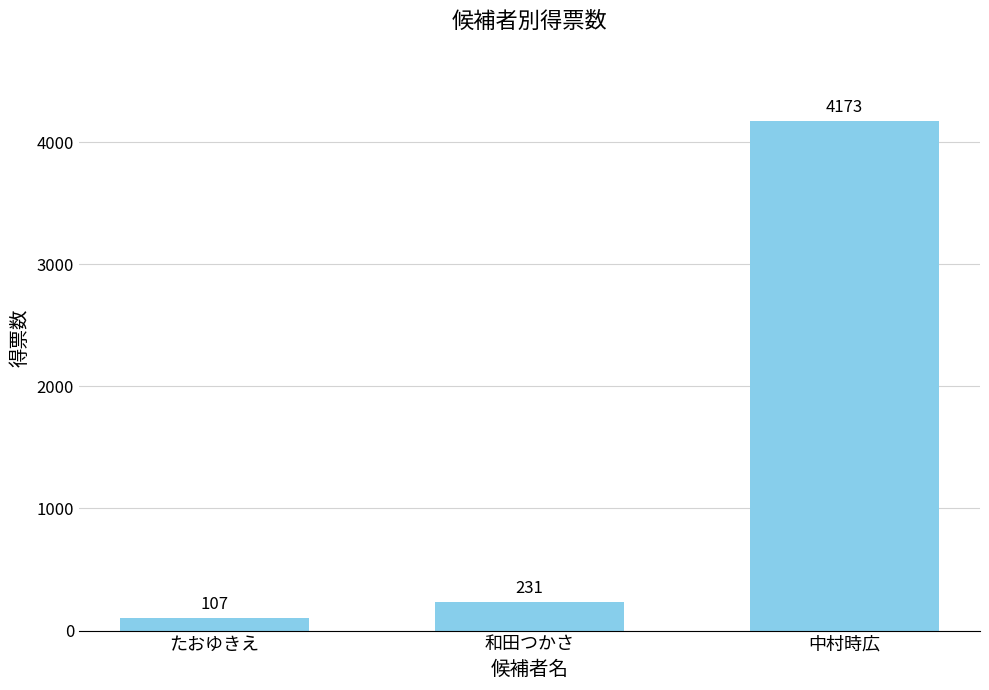

Are the bars grouped side by side (vs. stacked)?

No